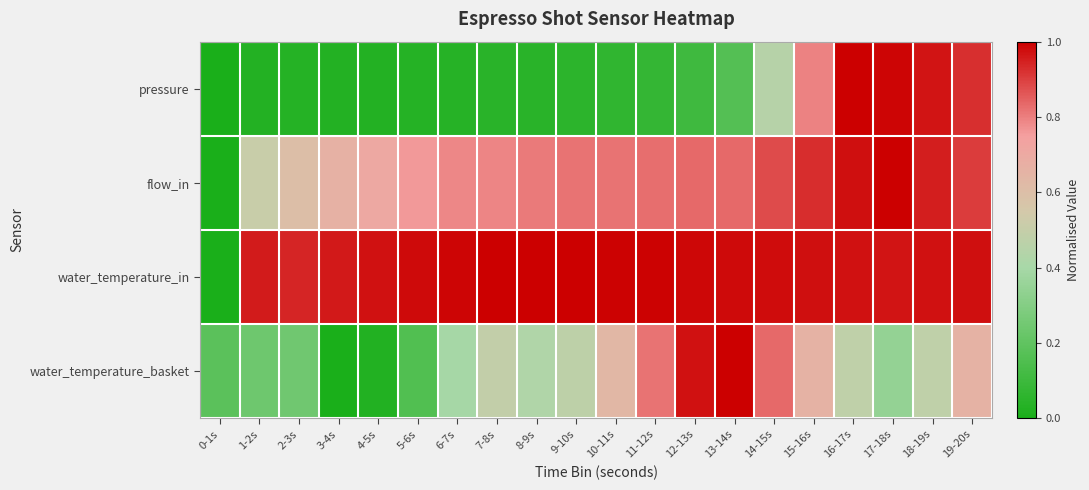

Reading right to left, extract all data points from this chart.

pressure: 19-20s=0.9	18-19s=1.0	17-18s=1.0	16-17s=1.0	15-16s=0.8	14-15s=0.4	13-14s=0.2	12-13s=0.1	11-12s=0.1	10-11s=0.1	9-10s=0.1	8-9s=0.0	7-8s=0.0	6-7s=0.0	5-6s=0.0	4-5s=0.0	3-4s=0.0	2-3s=0.0	1-2s=0.0	0-1s=0.0
flow_in: 19-20s=0.9	18-19s=1.0	17-18s=1.0	16-17s=1.0	15-16s=0.9	14-15s=0.9	13-14s=0.8	12-13s=0.8	11-12s=0.8	10-11s=0.8	9-10s=0.8	8-9s=0.8	7-8s=0.8	6-7s=0.8	5-6s=0.8	4-5s=0.7	3-4s=0.7	2-3s=0.6	1-2s=0.5	0-1s=0.0
water_temperature_in: 19-20s=1.0	18-19s=1.0	17-18s=1.0	16-17s=1.0	15-16s=1.0	14-15s=1.0	13-14s=1.0	12-13s=1.0	11-12s=1.0	10-11s=1.0	9-10s=1.0	8-9s=1.0	7-8s=1.0	6-7s=1.0	5-6s=1.0	4-5s=1.0	3-4s=1.0	2-3s=0.9	1-2s=1.0	0-1s=0.0
water_temperature_basket: 19-20s=0.7	18-19s=0.5	17-18s=0.3	16-17s=0.5	15-16s=0.7	14-15s=0.8	13-14s=1.0	12-13s=1.0	11-12s=0.8	10-11s=0.6	9-10s=0.5	8-9s=0.4	7-8s=0.5	6-7s=0.4	5-6s=0.2	4-5s=0.0	3-4s=0.0	2-3s=0.2	1-2s=0.2	0-1s=0.2